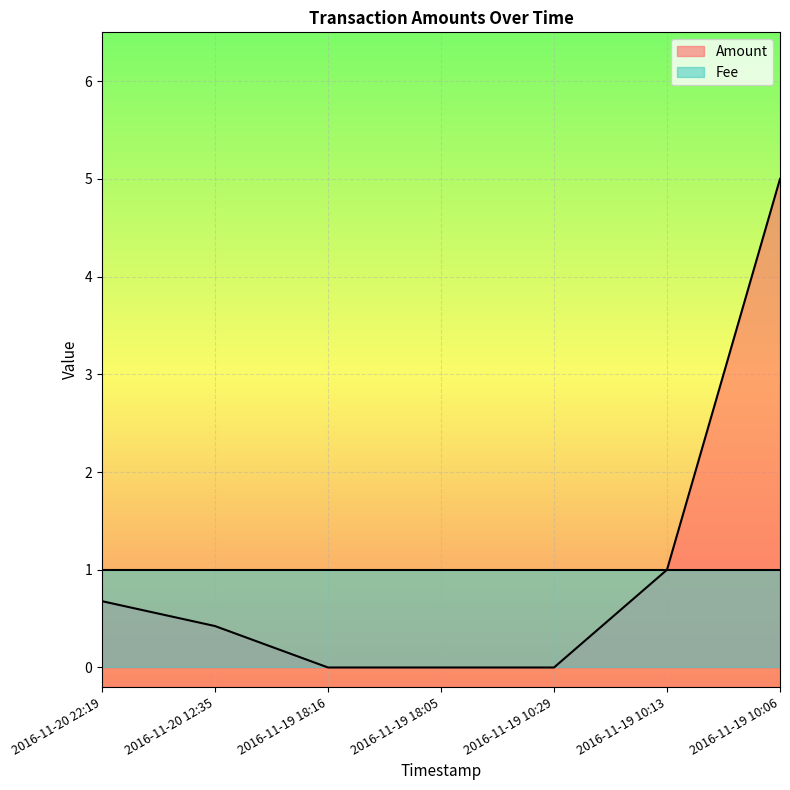

Where is the data nearest to the value 2?

2016-11-19 10:13